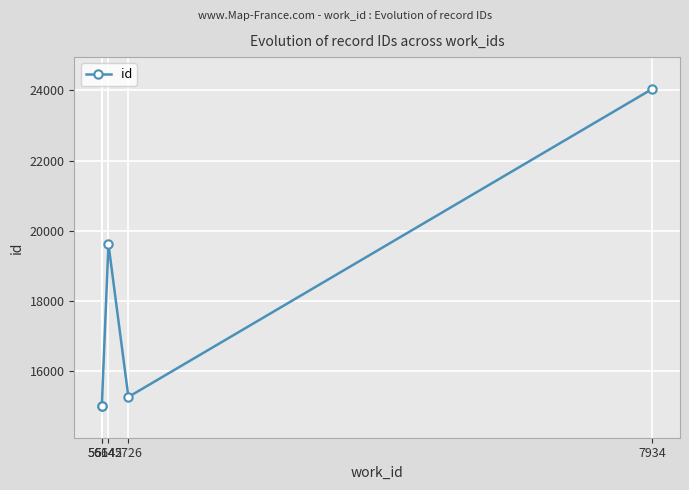

How many values are below 15263?

2